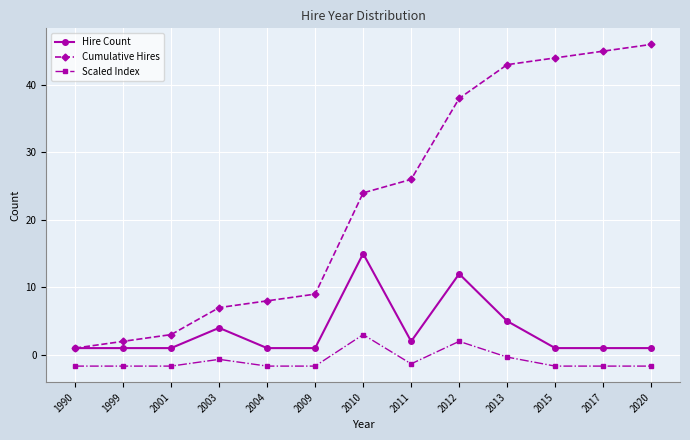

List the series in order of their overall mean, highest first.

Cumulative Hires, Hire Count, Scaled Index